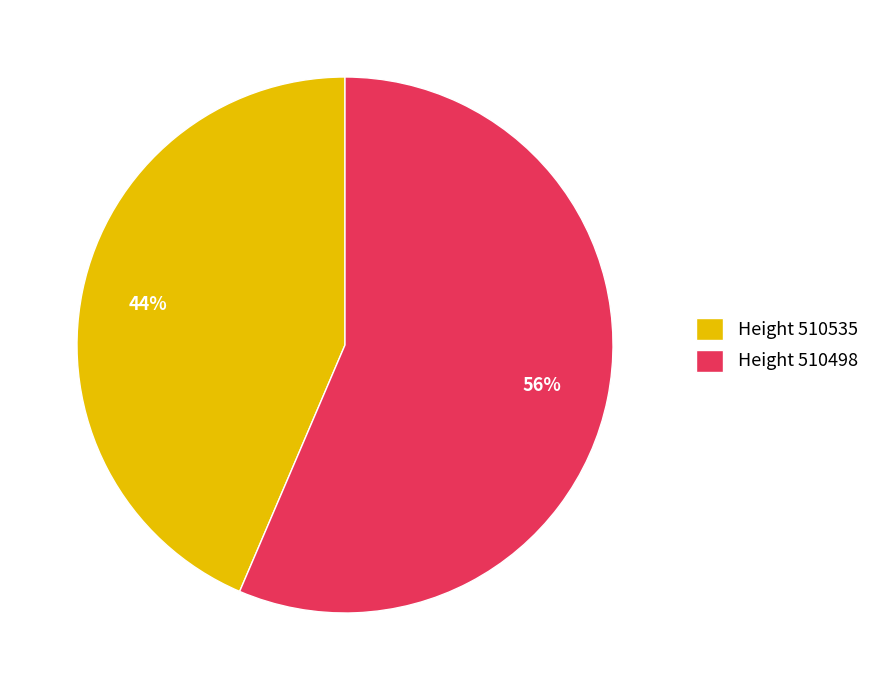

Combined, do Height 510498 and Height 510535 account for over 50%?

Yes